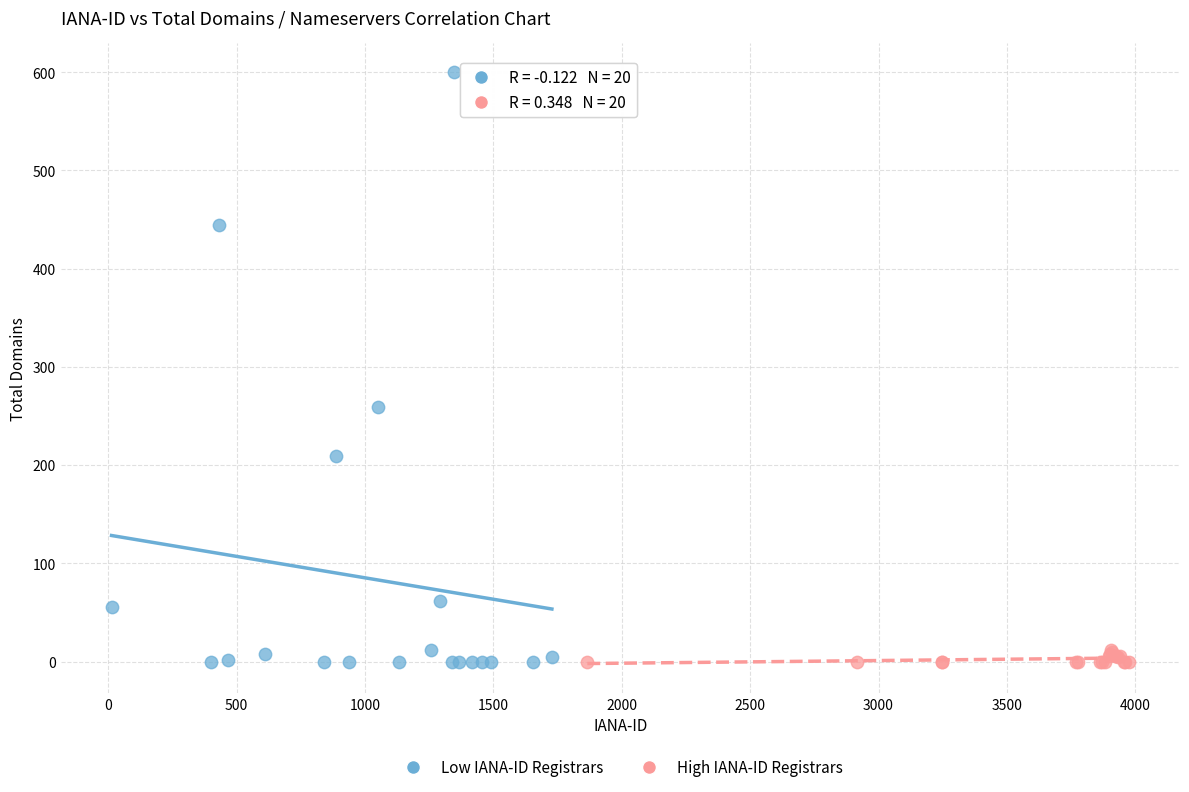

Which series contains the highest Y value?

Low IANA-ID Registrars